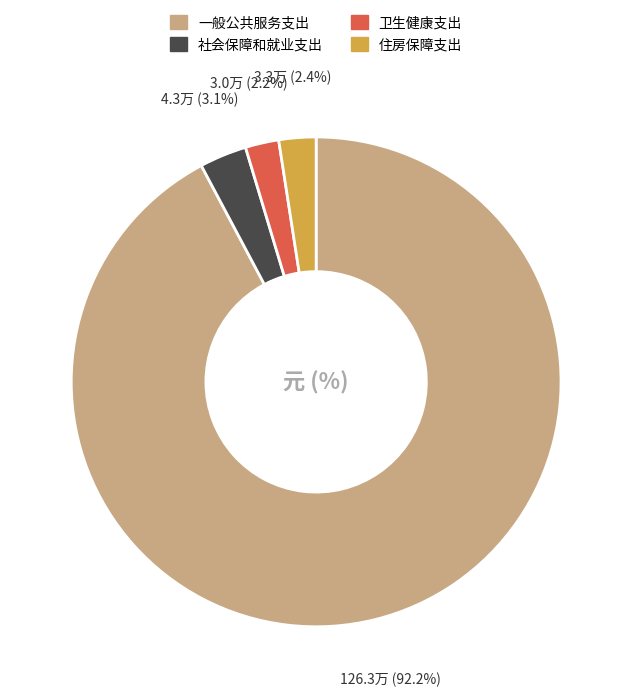

To the nearest percent, what is the difference between the largest and smallest slice percentages?

90%